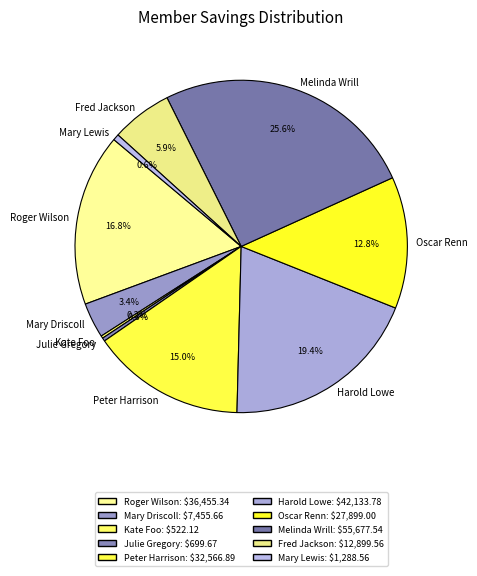

Which category has the biggest portion of the pie?

Melinda Wrill